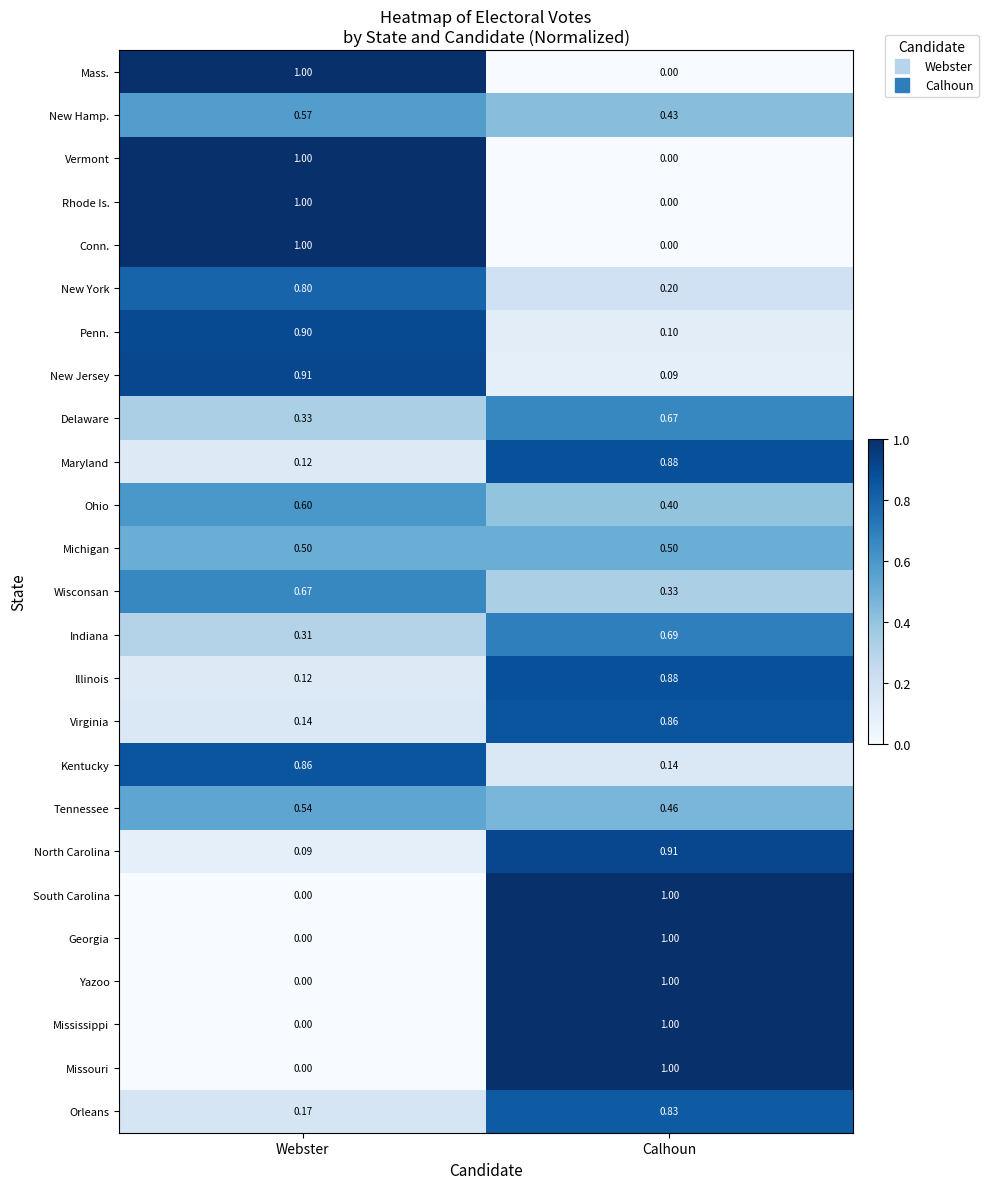

At which label does Conn. reach its minimum?

Calhoun